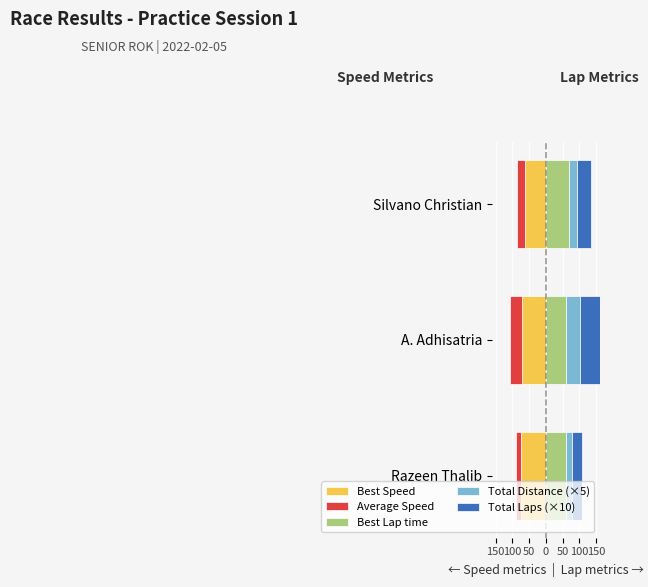

Are the bars horizontal?

Yes